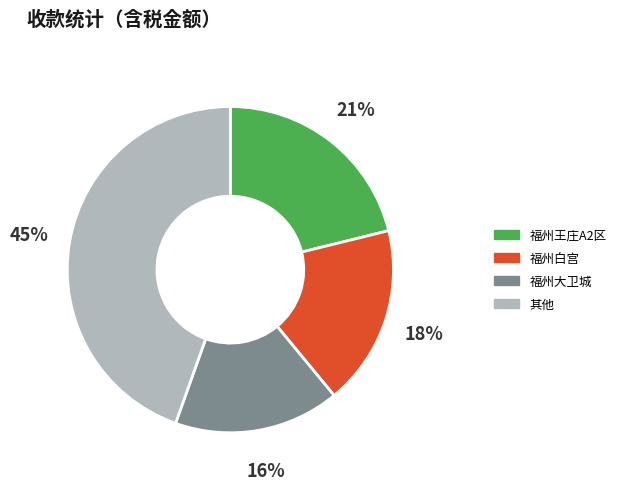

How many segments does this pie chart have?

4